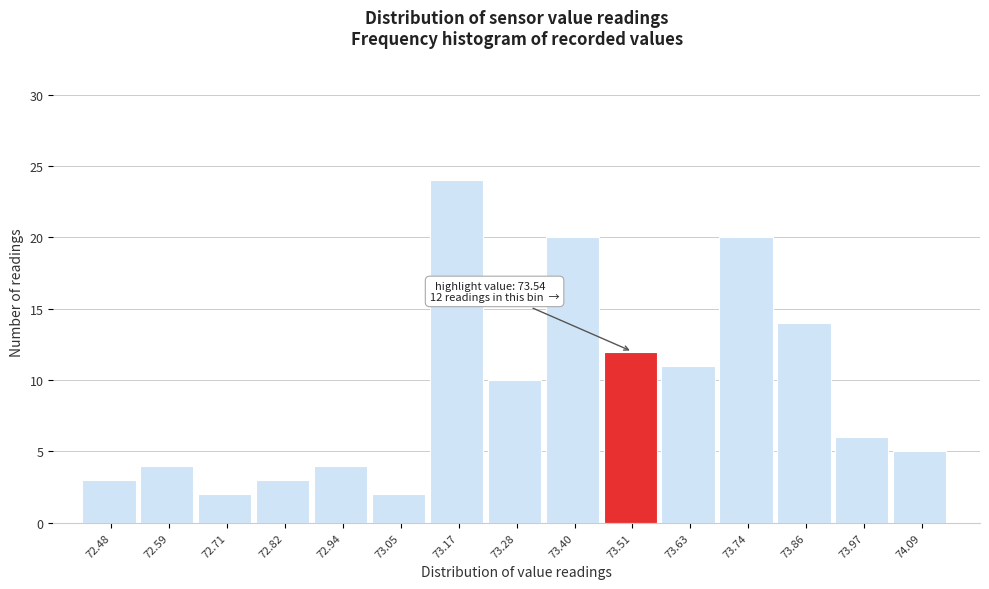

Reading right to left, transcribe all the data shown in this chart.

5	6	14	20	11	12	20	10	24	2	4	3	2	4	3